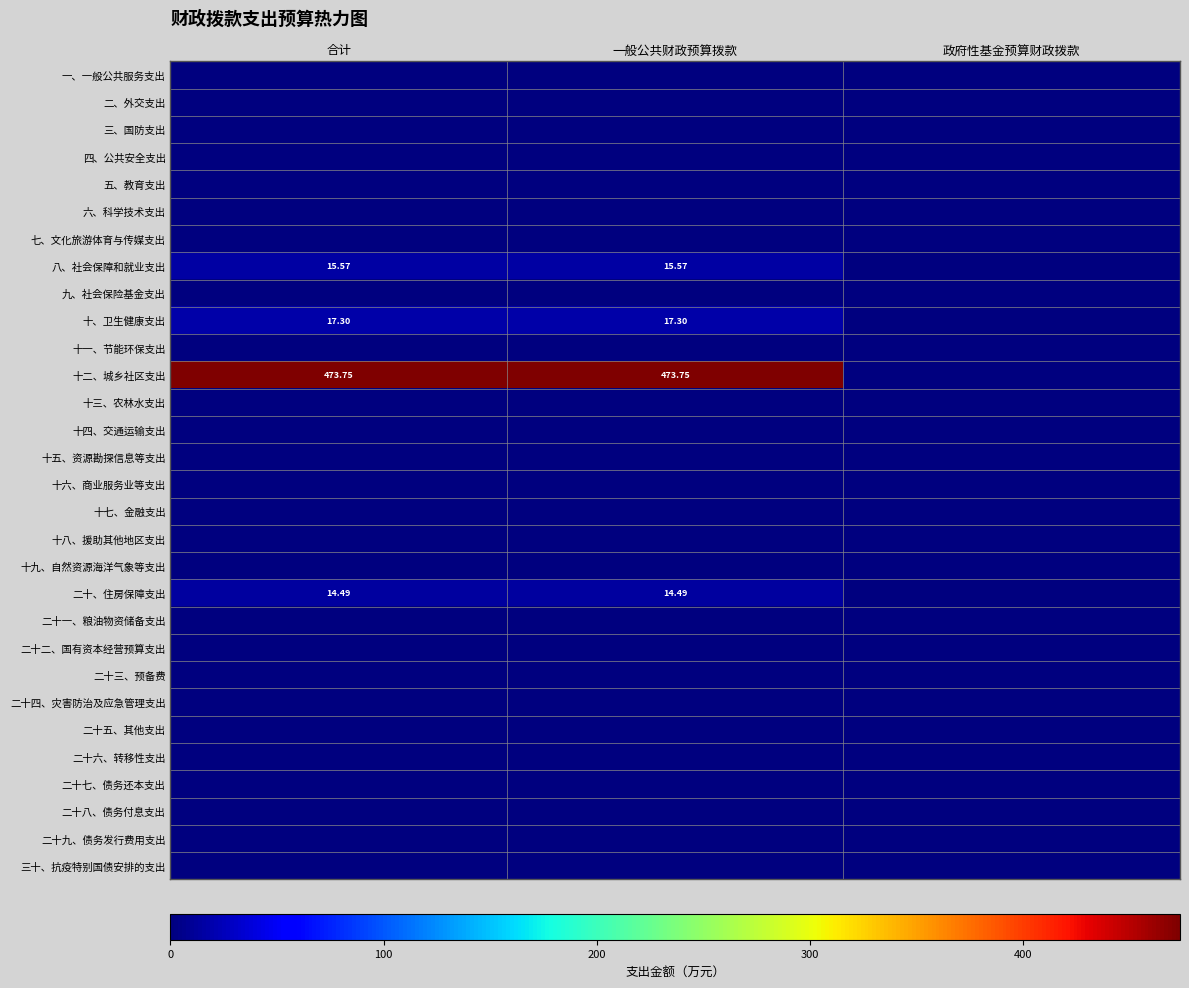

List the series in order of their peak value, lowest first.

一、一般公共服务支出, 二、外交支出, 三、国防支出, 四、公共安全支出, 五、教育支出, 六、科学技术支出, 七、文化旅游体育与传媒支出, 九、社会保险基金支出, 十一、节能环保支出, 十三、农林水支出, 十四、交通运输支出, 十五、资源勘探信息等支出, 十六、商业服务业等支出, 十七、金融支出, 十八、援助其他地区支出, 十九、自然资源海洋气象等支出, 二十一、粮油物资储备支出, 二十二、国有资本经营预算支出, 二十三、预备费, 二十四、灾害防治及应急管理支出, 二十五、其他支出, 二十六、转移性支出, 二十七、债务还本支出, 二十八、债务付息支出, 二十九、债务发行费用支出, 三十、抗疫特别国债安排的支出, 二十、住房保障支出, 八、社会保障和就业支出, 十、卫生健康支出, 十二、城乡社区支出